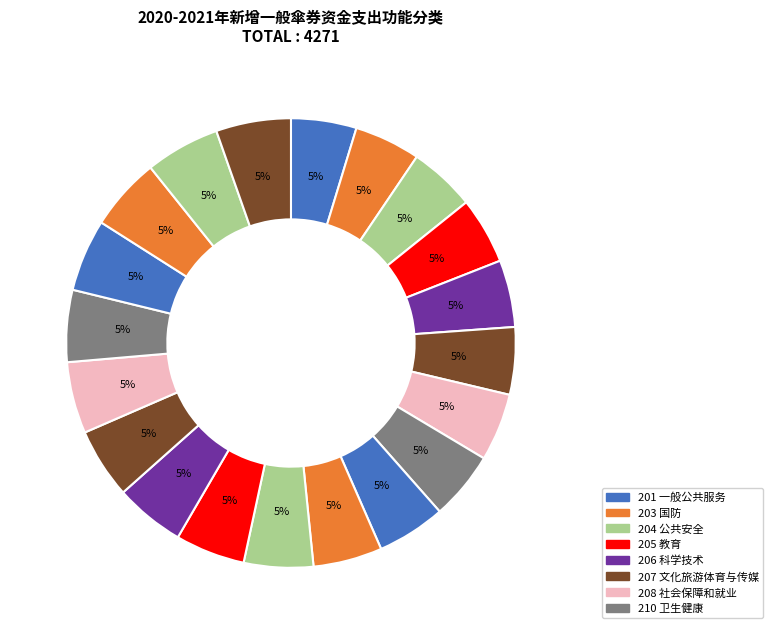

Count the number of slices in the pie.

20